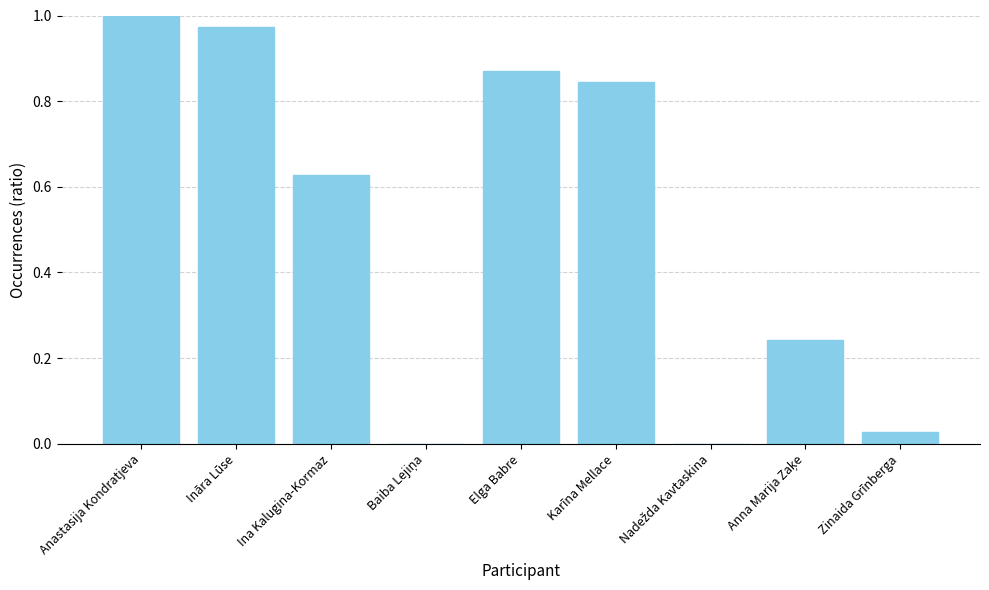

At which category does the chart reach its peak across all series?

Anastasija Kondratjeva